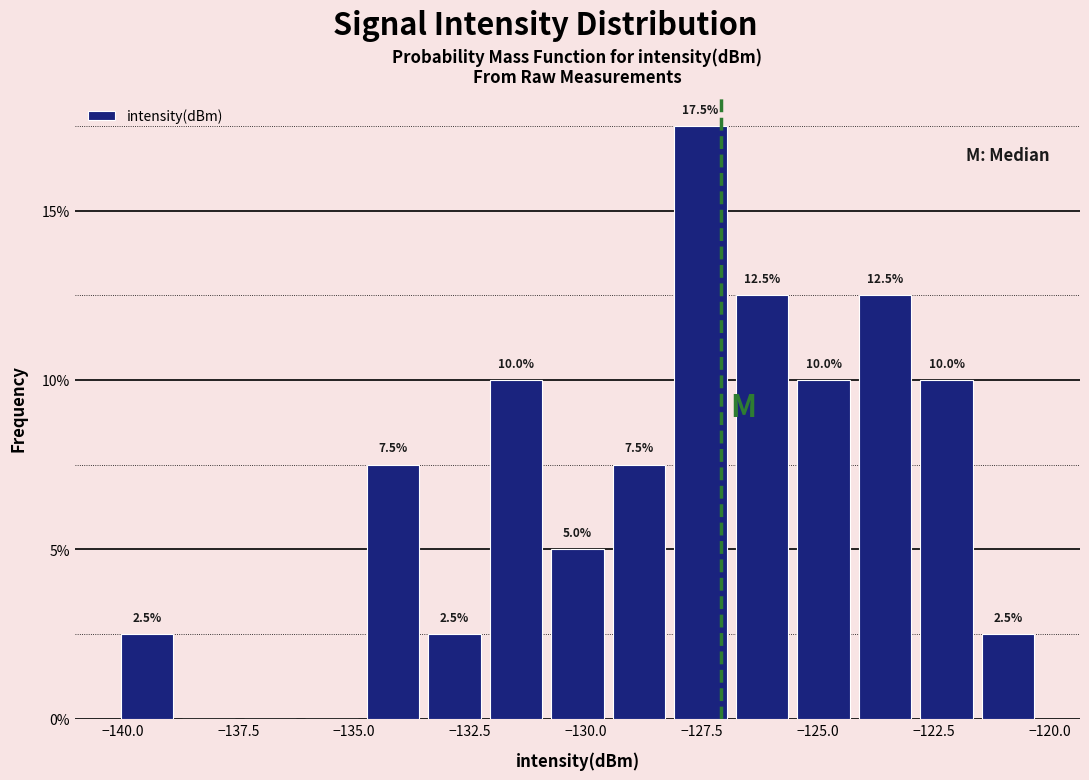

Around what value on the x-axis is the tallest bar? Give the approximate position of its centre, as read against the axis.

-127.5